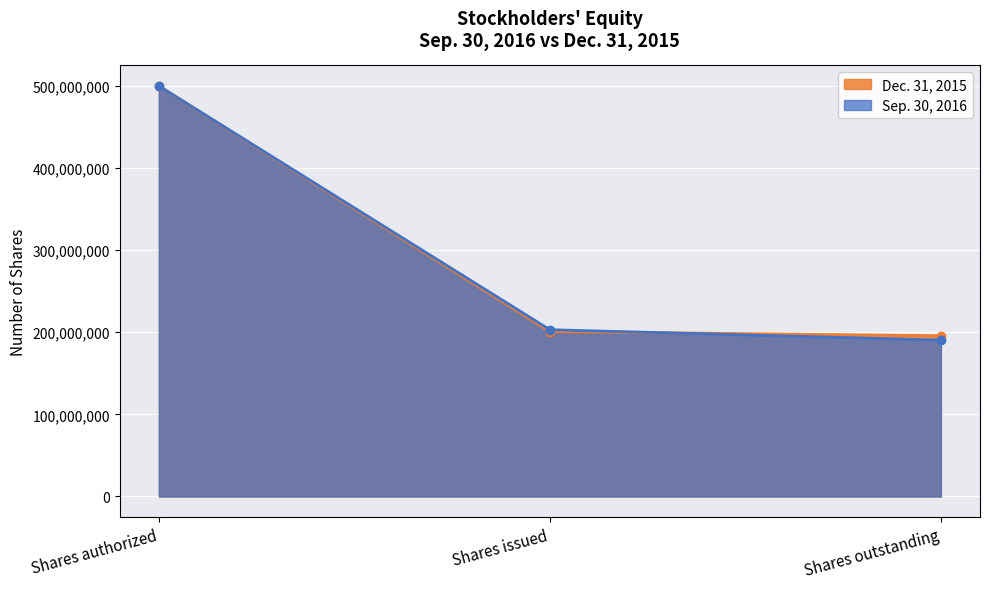

How many times do Sep. 30, 2016 and Dec. 31, 2015 cross each other?

1